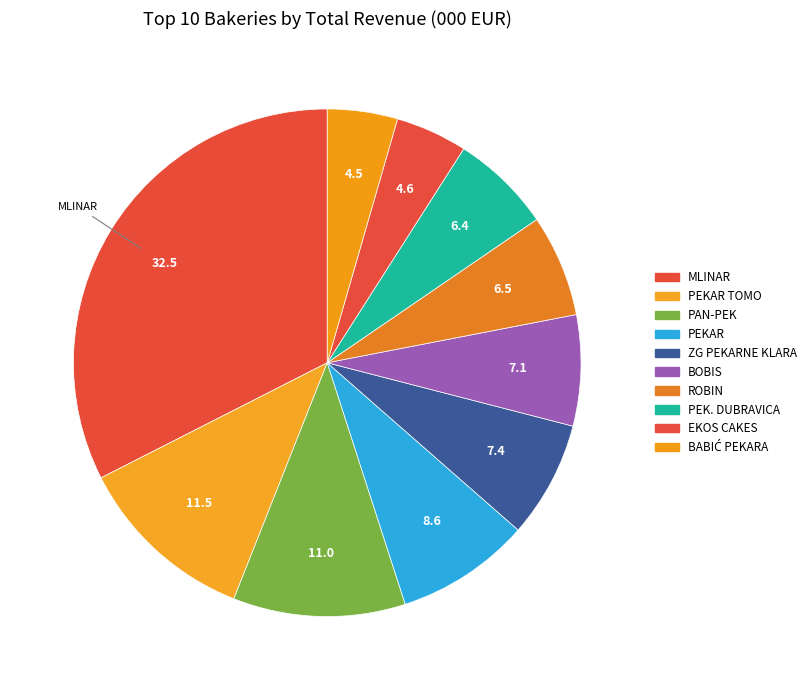

Rank the categories by value from highest to lowest.

MLINAR PEKARSKA INDUSTRIJA d.o.o., PEKAR TOMO d.o.o., PAN-PEK, d.o.o., PEKAR d.o.o., ZAGREBAČKE PEKARNE KLARA d.d., BOBIS d.o.o., ROBIN d.o.o., PEKARA DUBRAVICA d.o.o., EKOS CAKES d.o.o., BABIĆ PEKARA d.o.o.